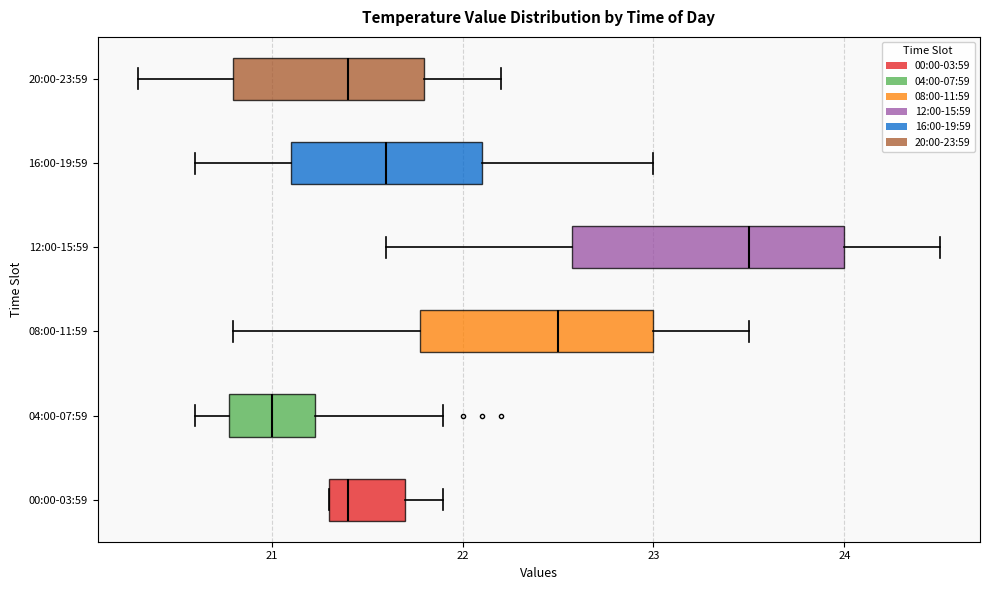

Where does the left whisker of the box for 12:00-15:59 end on the x-axis? The values are not printed on the chart, so give them approximately, as read against the axis.

21.6